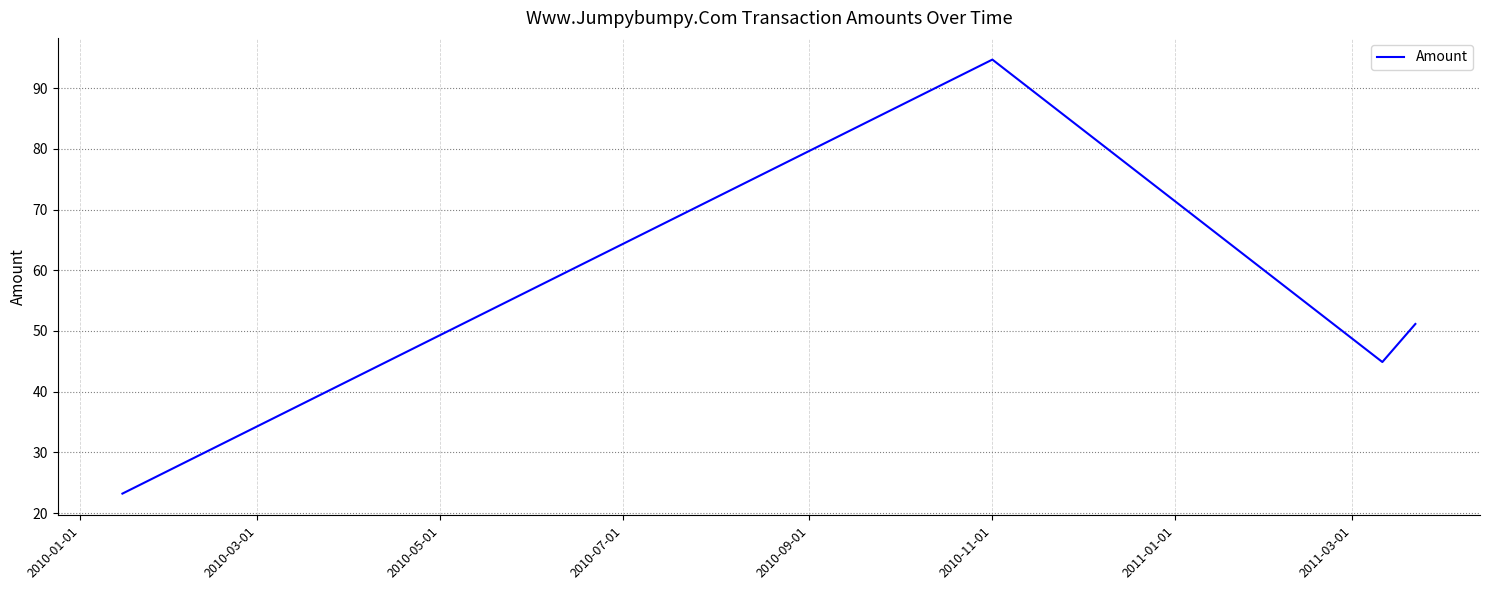

What is the average value?

53.5